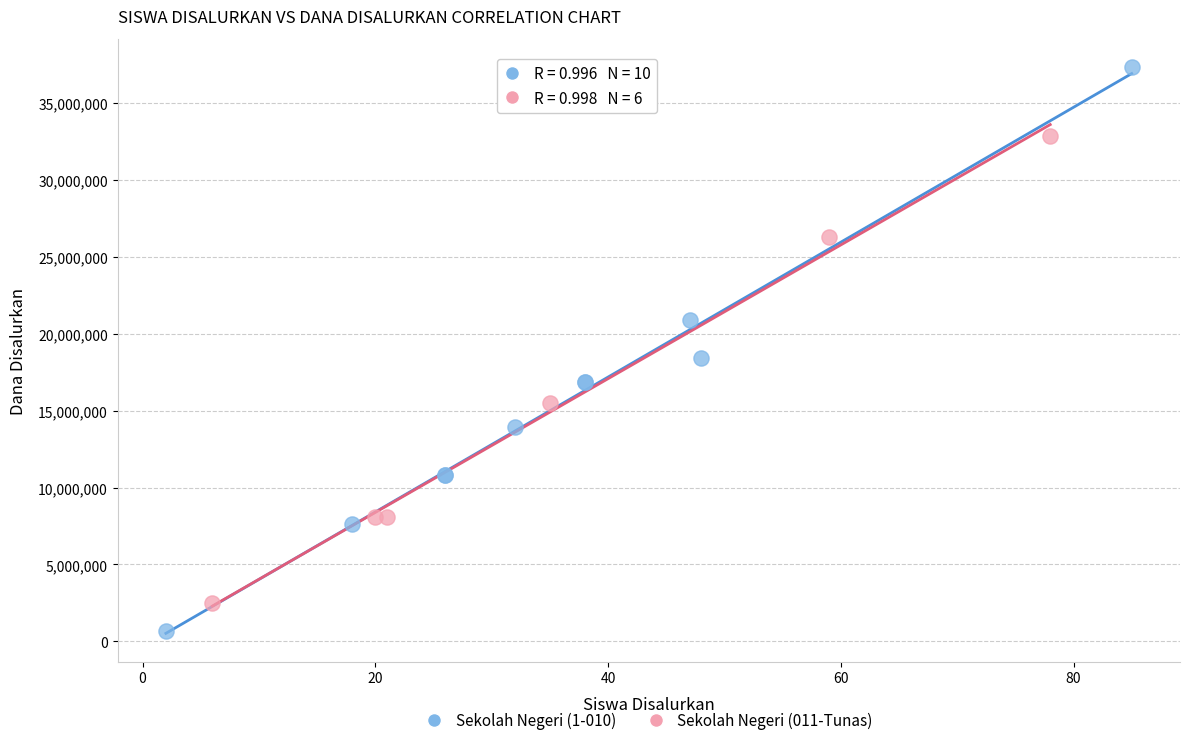

Which series has the widest spread of Y values?

Sekolah Negeri (1-010)